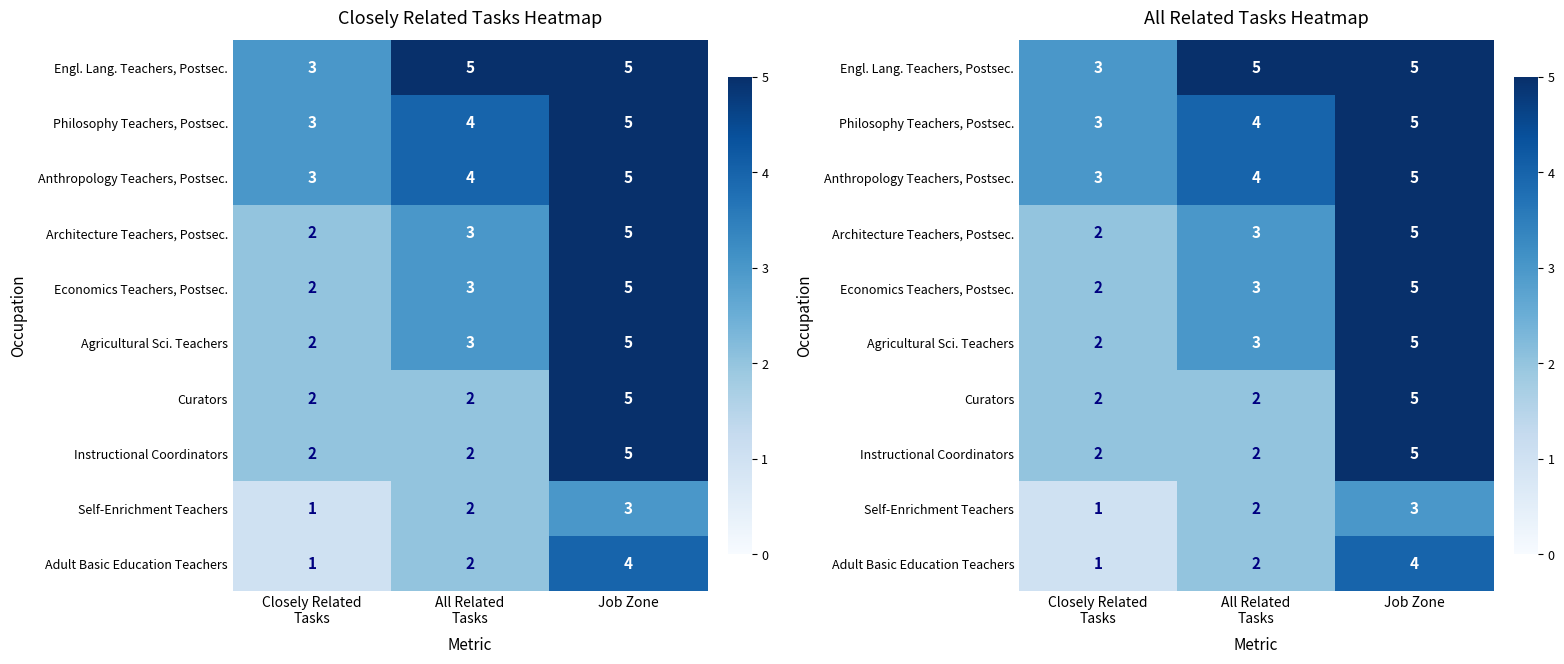

Is the value of Agricultural Sci. Teachers at All Related Tasks greater than the value of Anthropology Teachers, Postsec. at Job Zone?

No